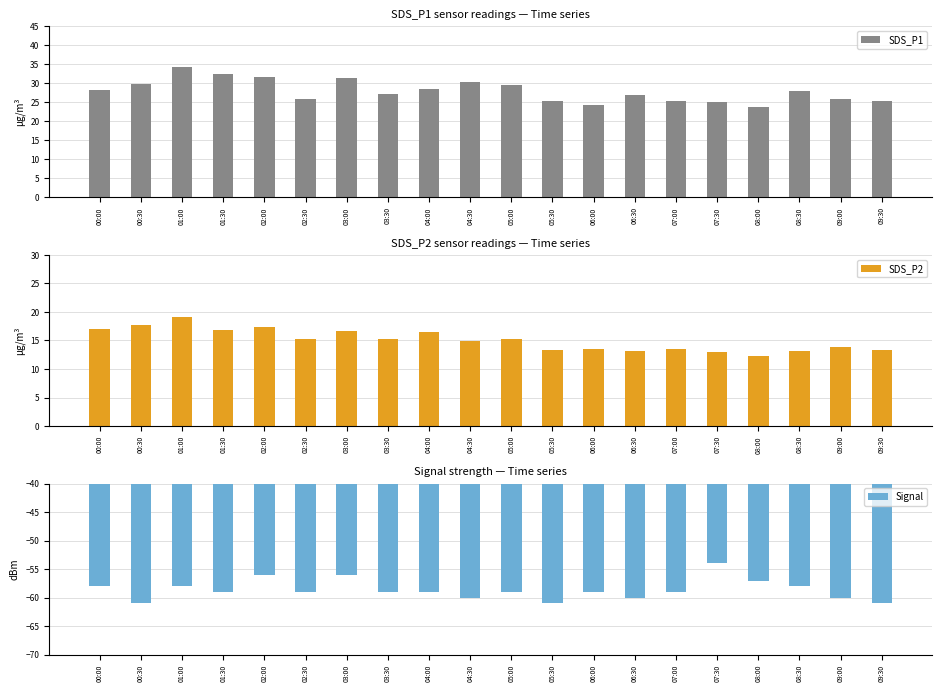

What is the spread (max minus min) of values at 08:00?

80.7